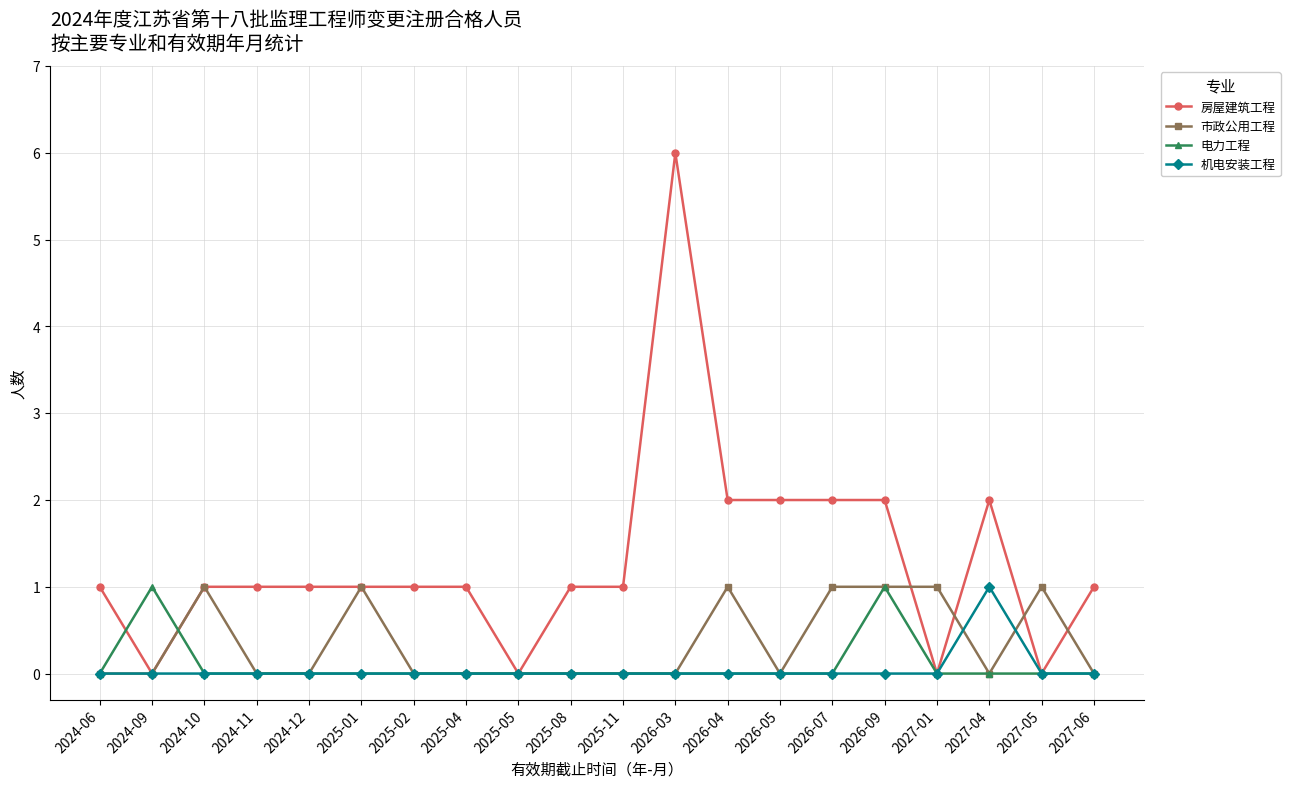

Which series has the largest total across all categories?

房屋建筑工程